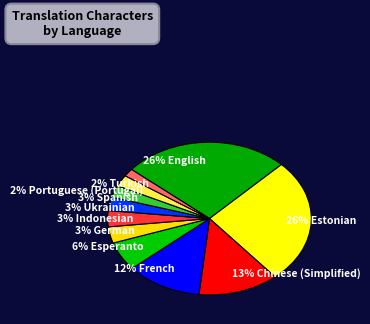

To the nearest percent, what is the combined percentage of 26% English and 6% Esperanto?

32%